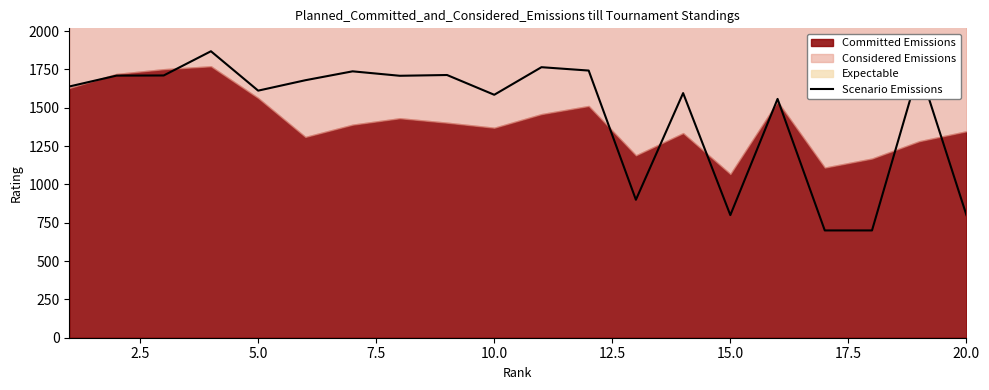

What is the lowest value of the Scenario Emissions series?

700